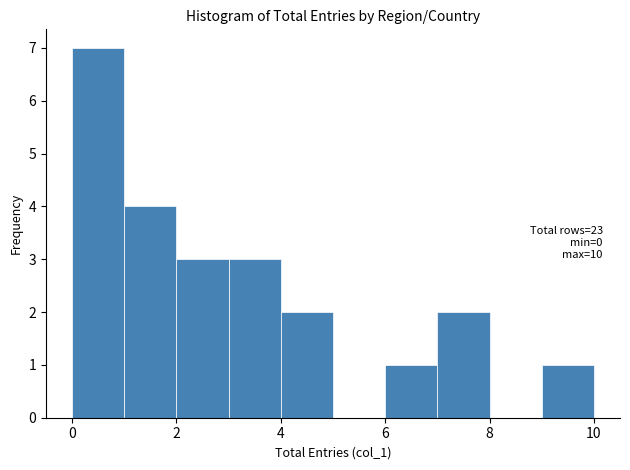

Over which range of the x-axis is the bar tallest?

0 to 1